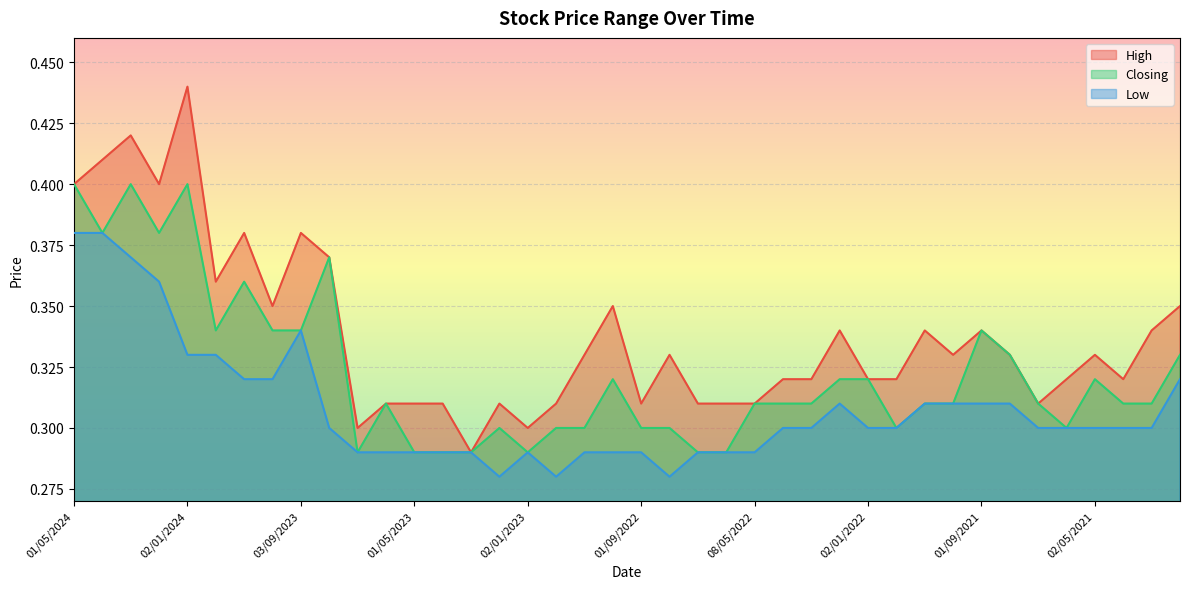

The value of Low at 01/04/2021 is 0.4. True or false?

False